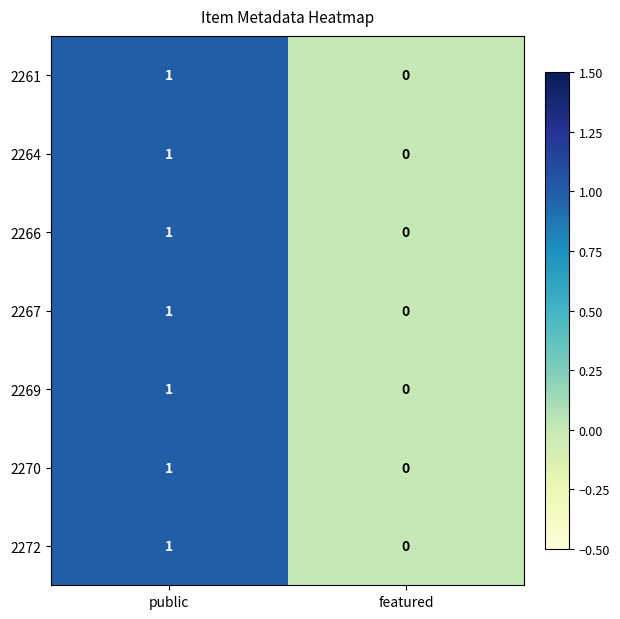

Is it true that 2270 equals 0 at featured?

True